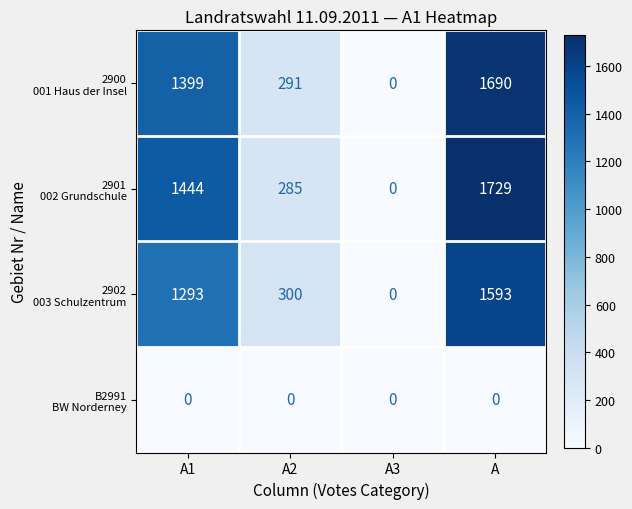

What is the spread (max minus min) of values at A1?

1444